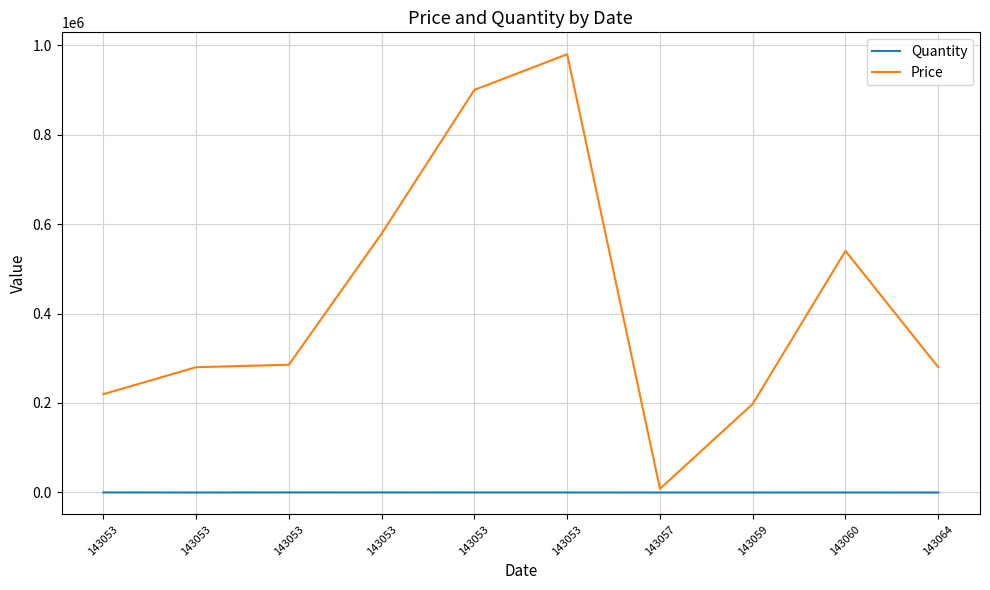

What is the difference between the Quantity values at 143053 and 143057?

77